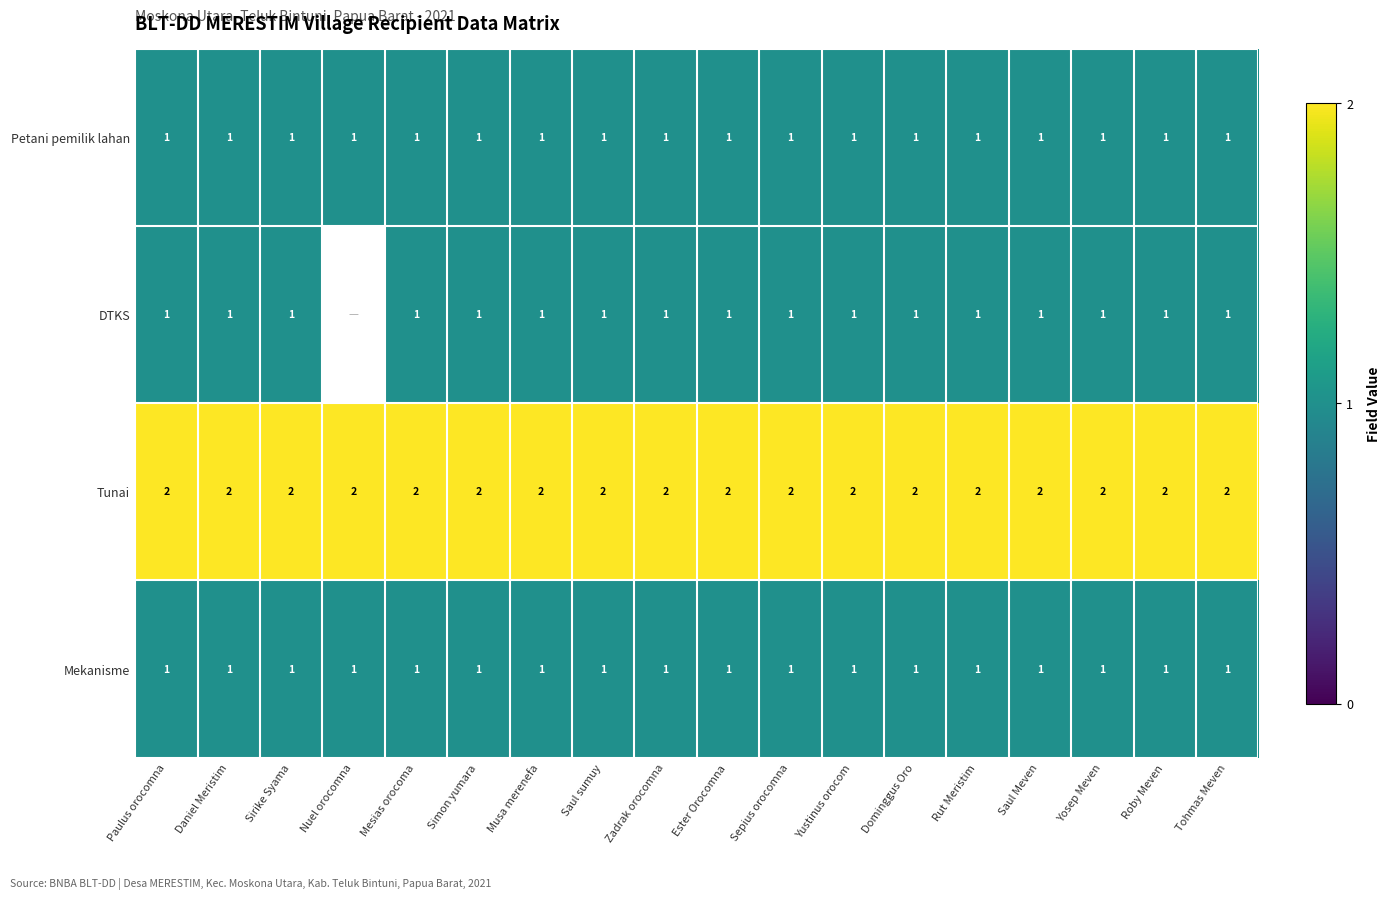

The DTKS series shows 2 at Yosep Meven. True or false?

False